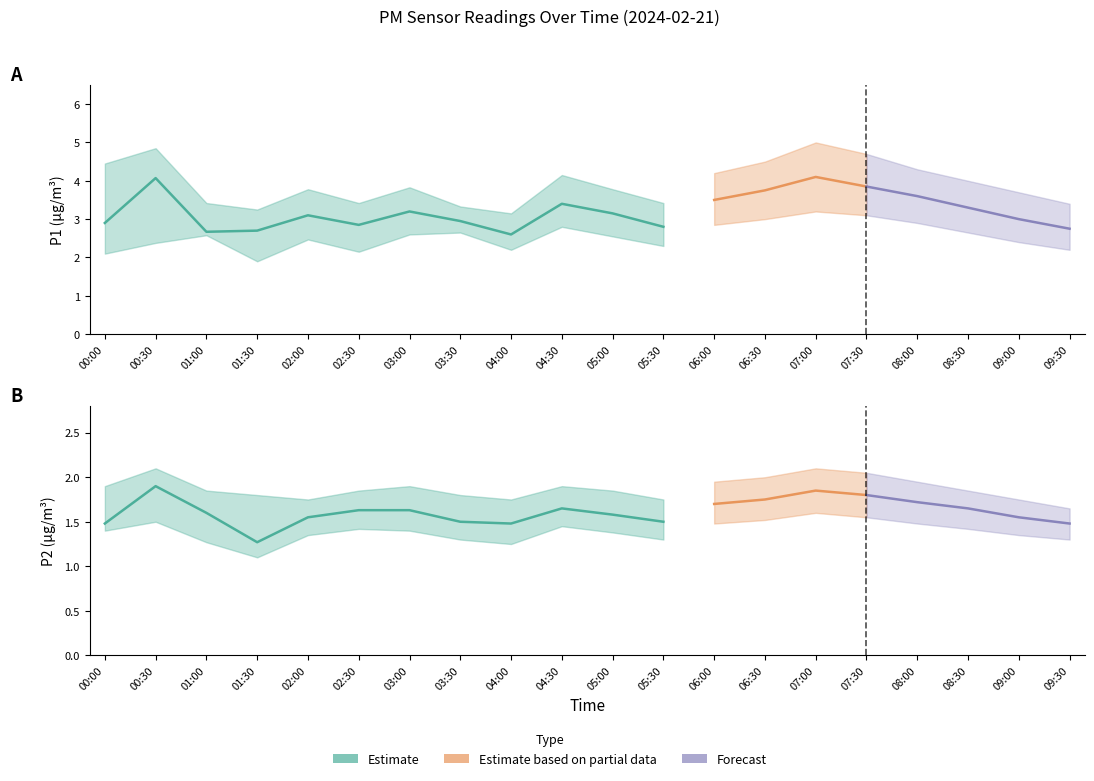

What is the value of the P1_lower point at the 10th from the left?

2.8